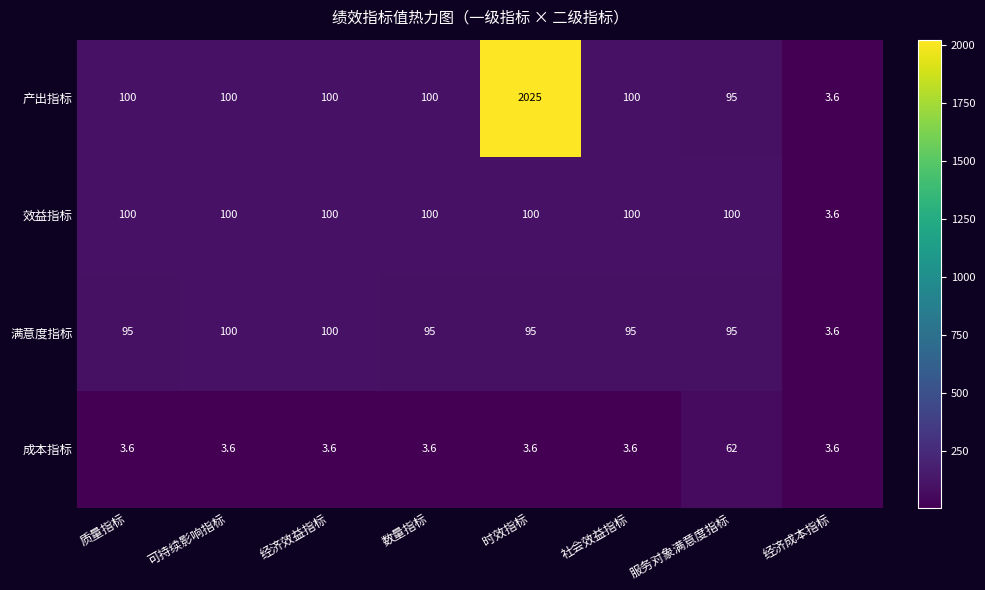

Is it true that 满意度指标 equals 95.0 at 数量指标?

True